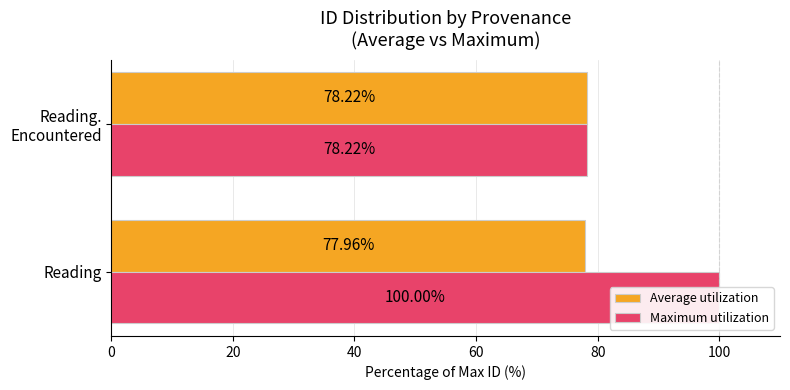

What is the value of the Average utilization bar at the 2nd from the left?

78.2